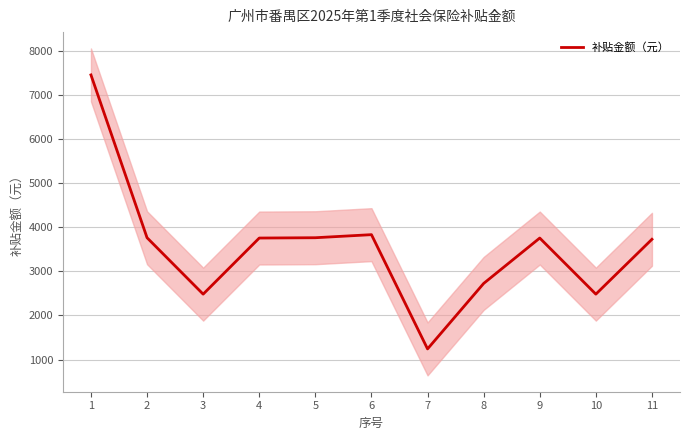

What is the value of the 7th point from the left?

1241.2